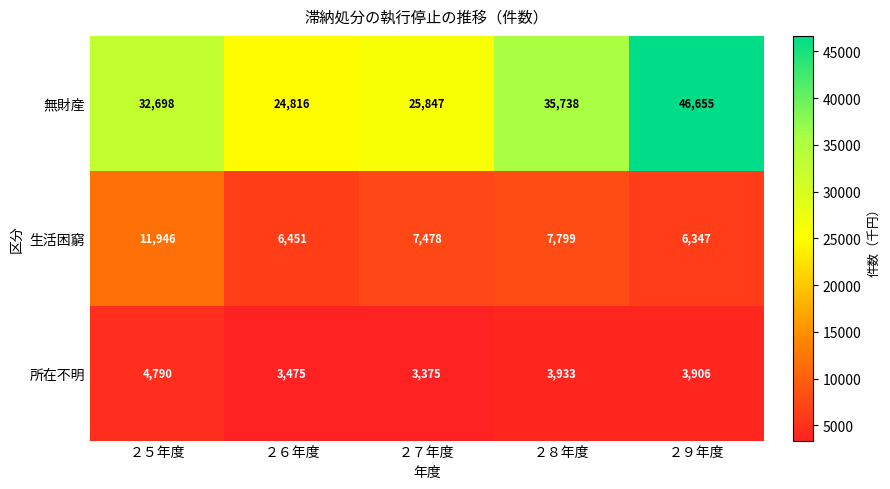

What is the sum of all 無財産 values?

165754